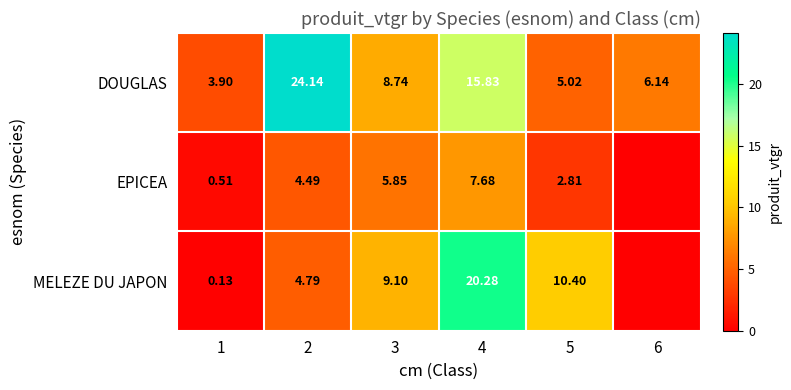

Is the value of DOUGLAS at 6 greater than the value of EPICEA at 4?

No